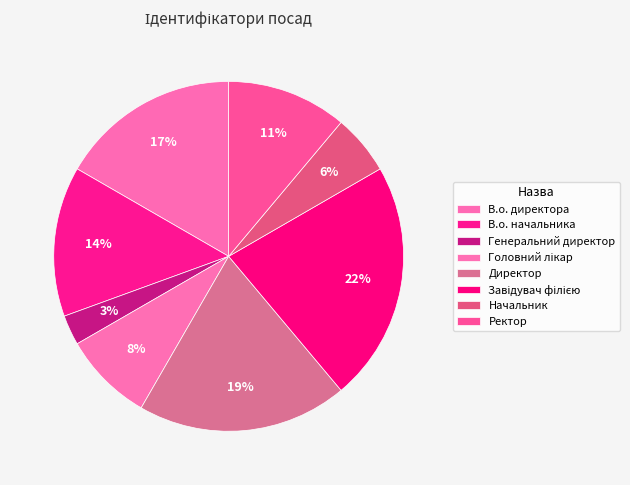

True or false: Ректор accounts for 11% of the total.

True